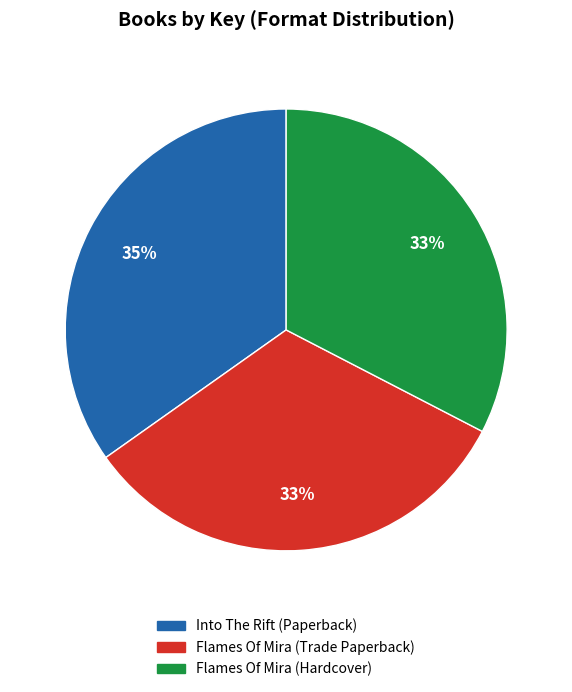

To the nearest percent, what is the average slice percentage?

33%